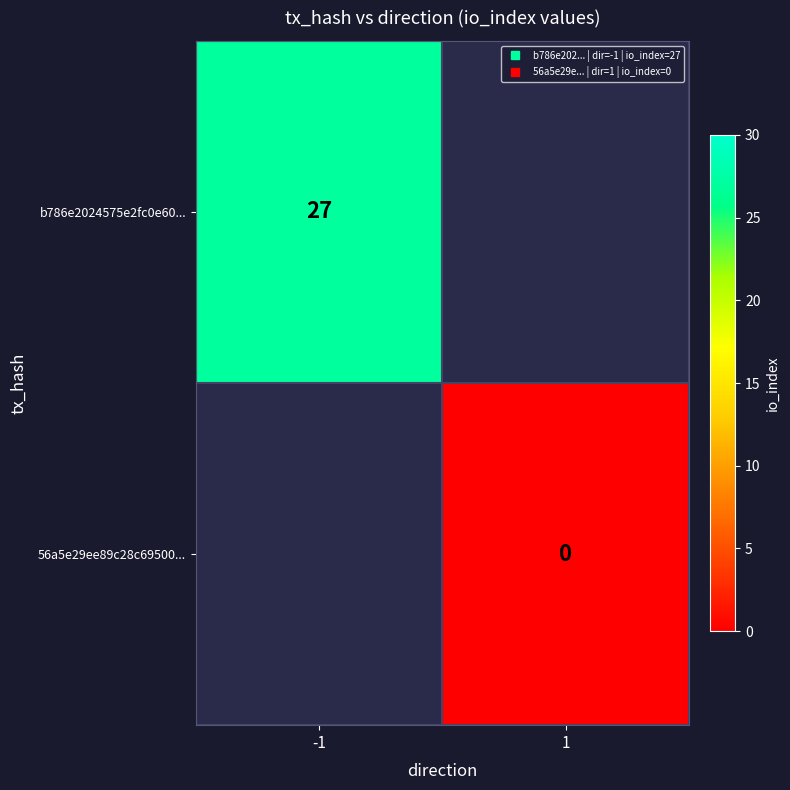

How many distinct data groups are displayed?

2